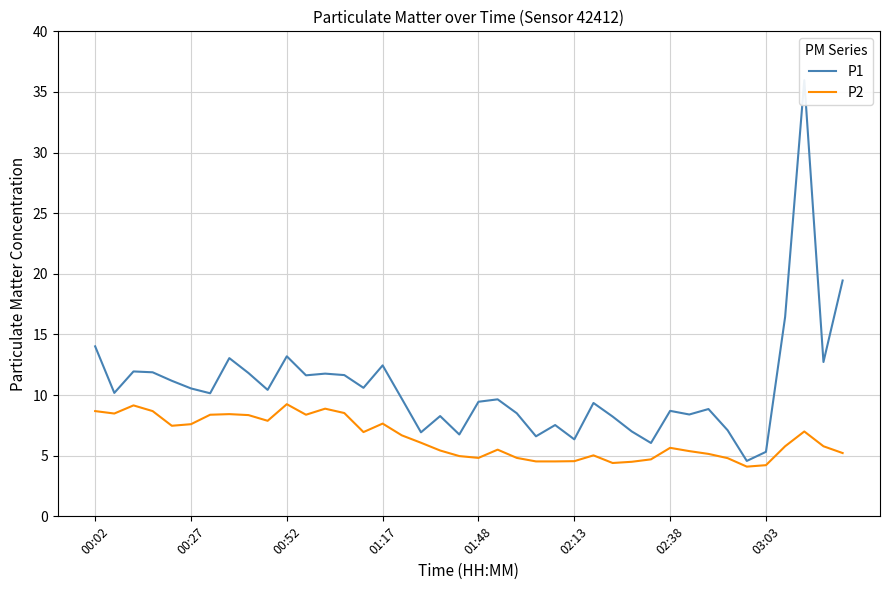

What is the lowest value of the P2 series?

4.1